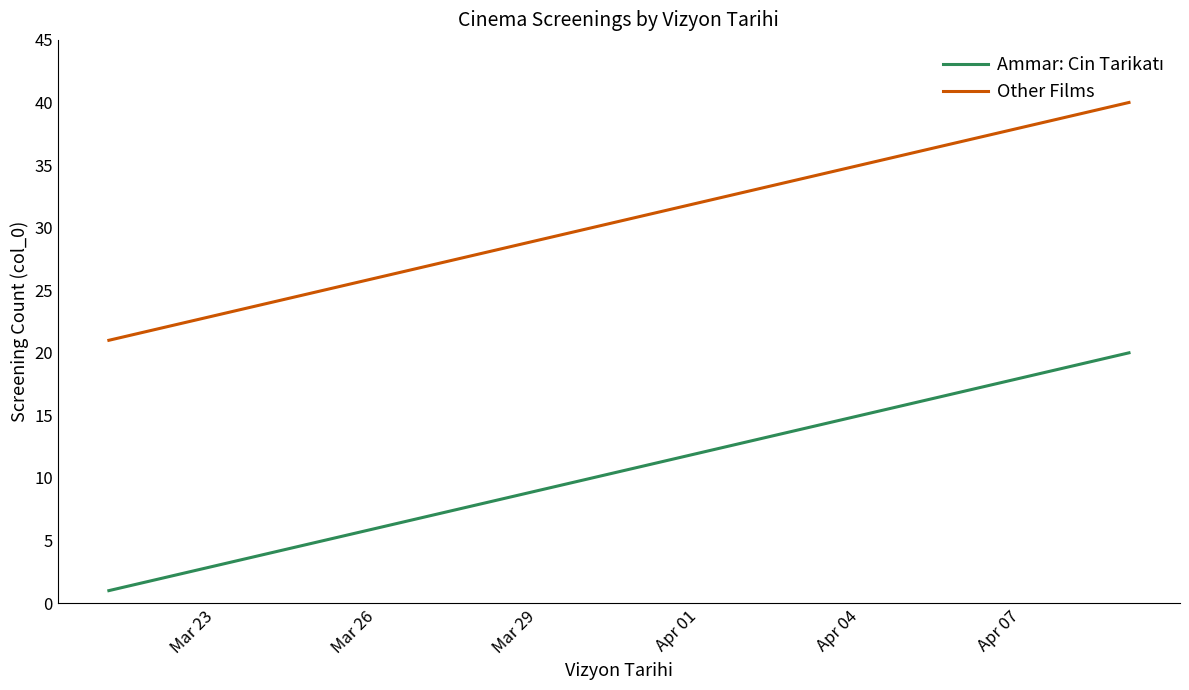

What is the minimum value for Other Films?

21